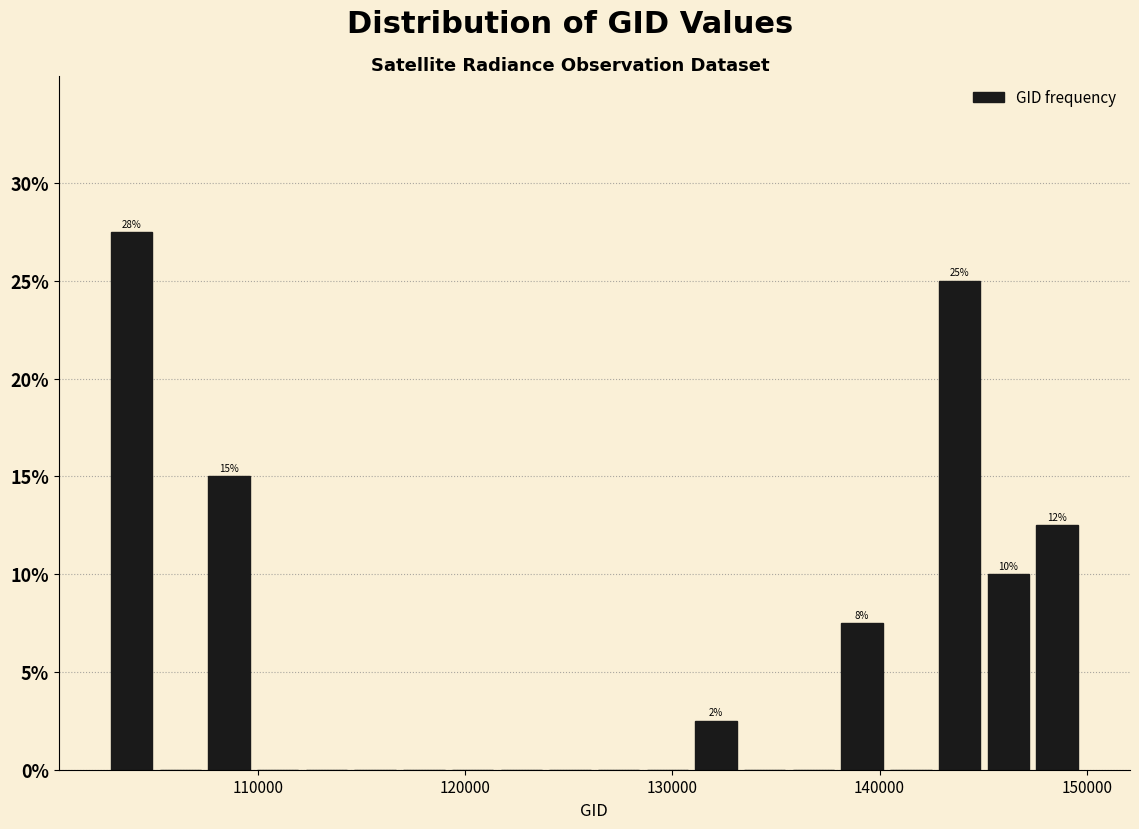

Around what value on the x-axis is the tallest bar? Give the approximate position of its centre, as read against the axis.

104000